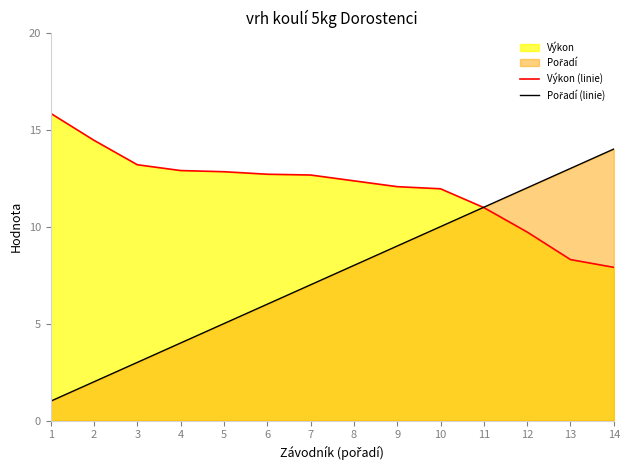

How many intersections are there between Výkon (linie) and Pořadí (linie)?

1